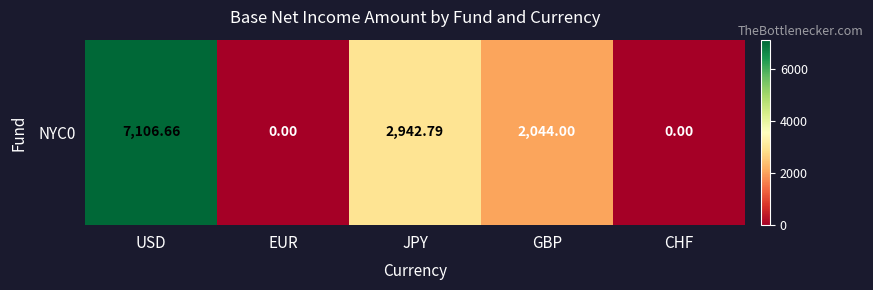

The value at GBP is 3394.6. True or false?

False